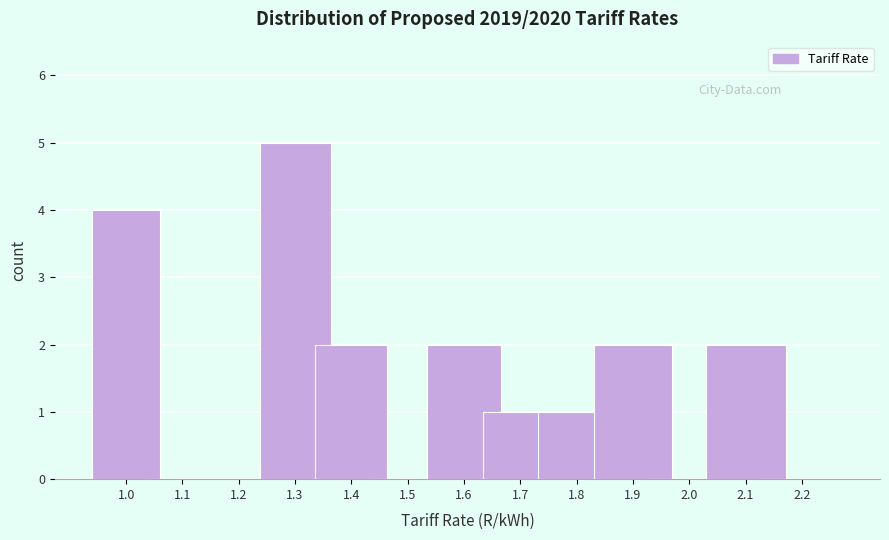

Reading right to left, transcribe all the data shown in this chart.

2.2=0	2.1=2	2.0=0	1.9=2	1.8=1	1.7=1	1.6=2	1.5=0	1.4=2	1.3=5	1.2=0	1.1=0	1.0=4